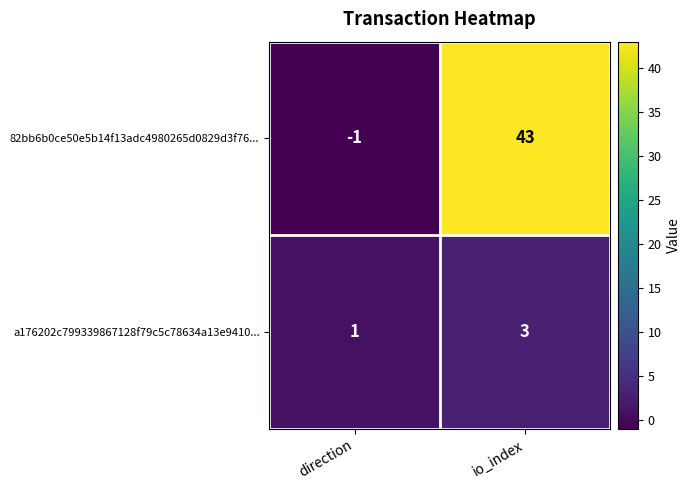

Is it true that 82bb6b0ce50e5b14f13adc4980265d0829d3f76... equals 68 at io_index?

False